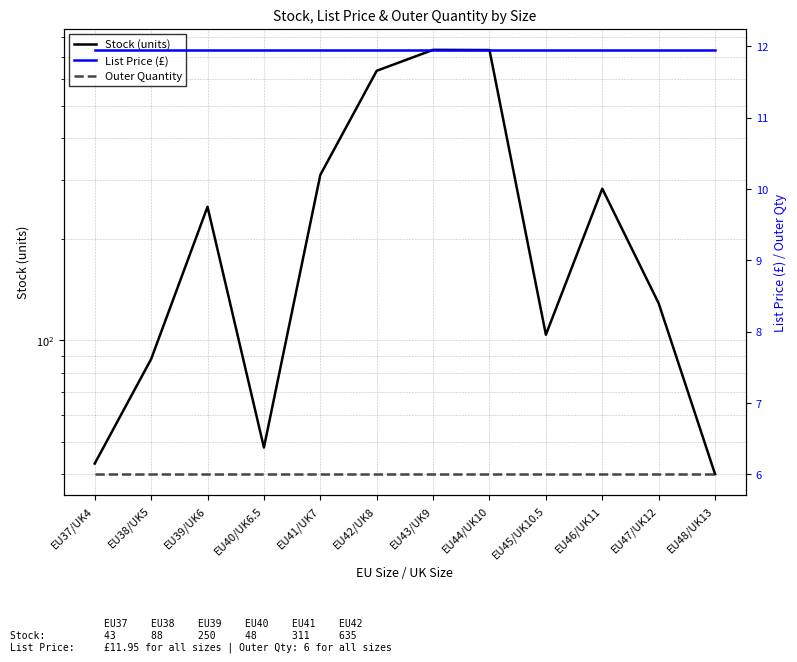

What are all the series names shown in the legend?

Stock (units), List Price (£), Outer Quantity